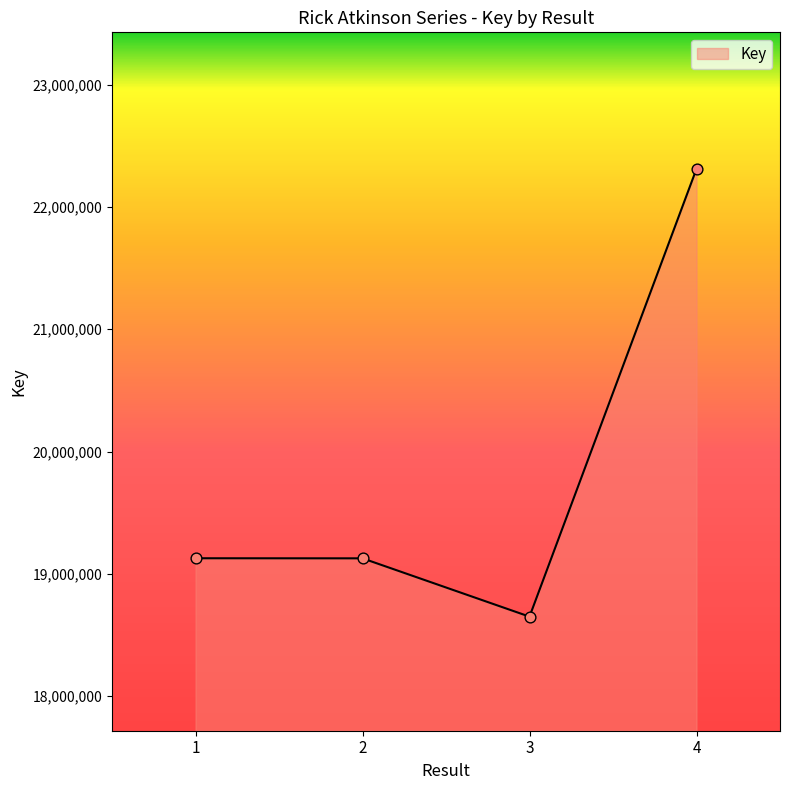

What is the change in value from 1 to 4?

+3183436